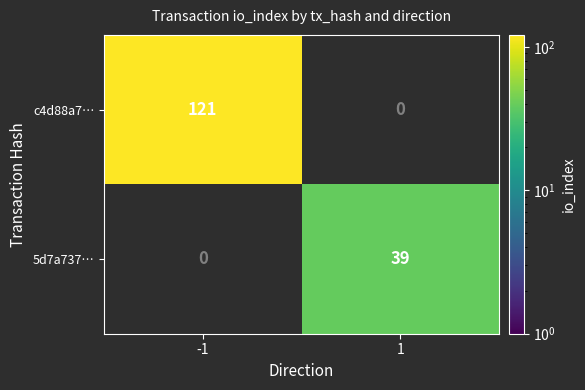

How many values in c4d88a7… are above zero?

1